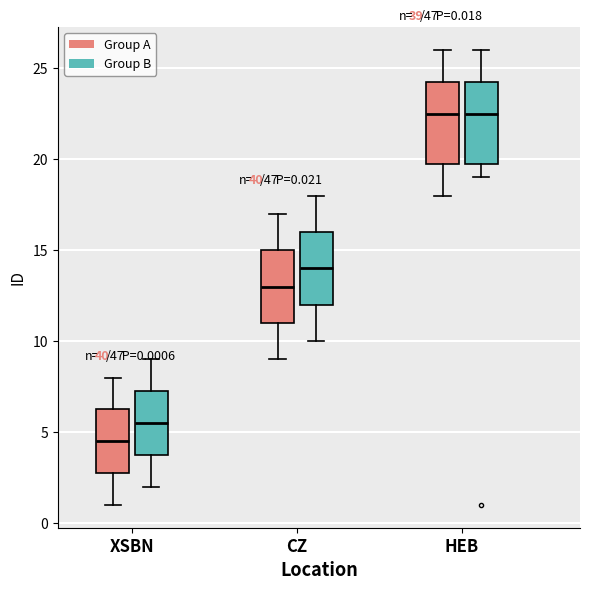

Which box's median line is the lowest?

XSBN (Group A)